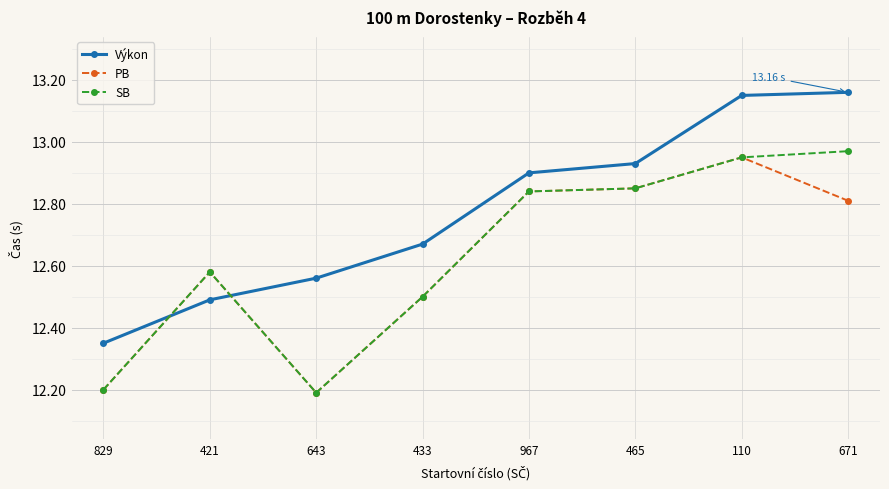

True or false: Výkon and PB intersect in this chart.

True